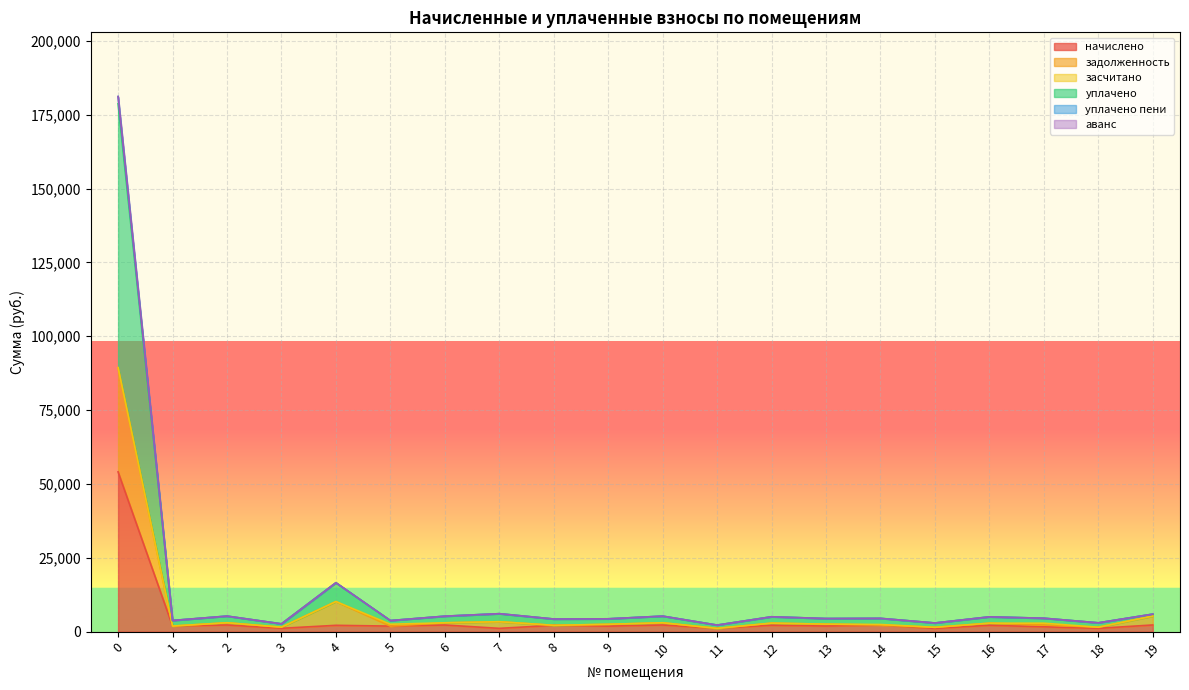

What is the lowest value of the уплачено пени series?

2212.2